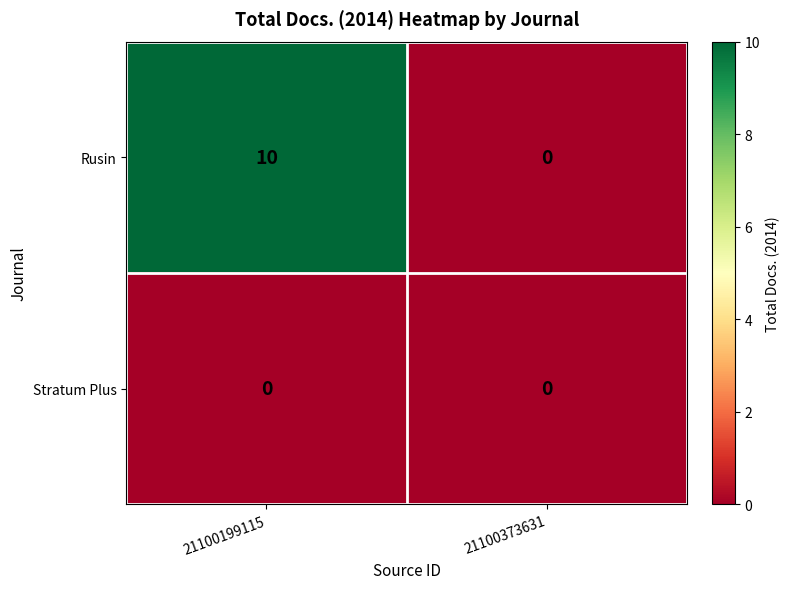

Reading right to left, extract all data points from this chart.

Rusin: 21100373631=0	21100199115=10
Stratum Plus: 21100373631=0	21100199115=0